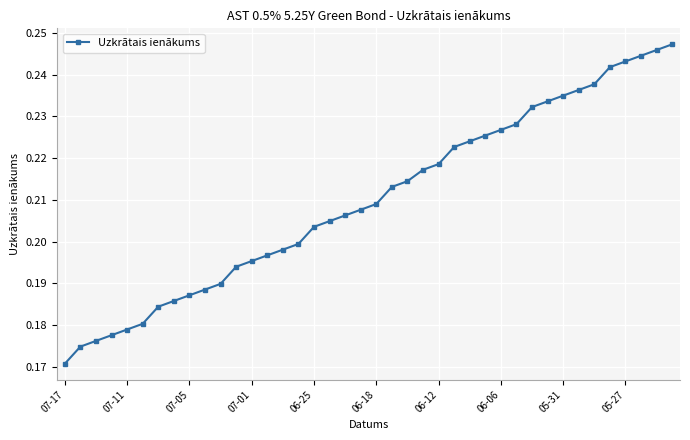

Count the values in the range 0 to 1.

40